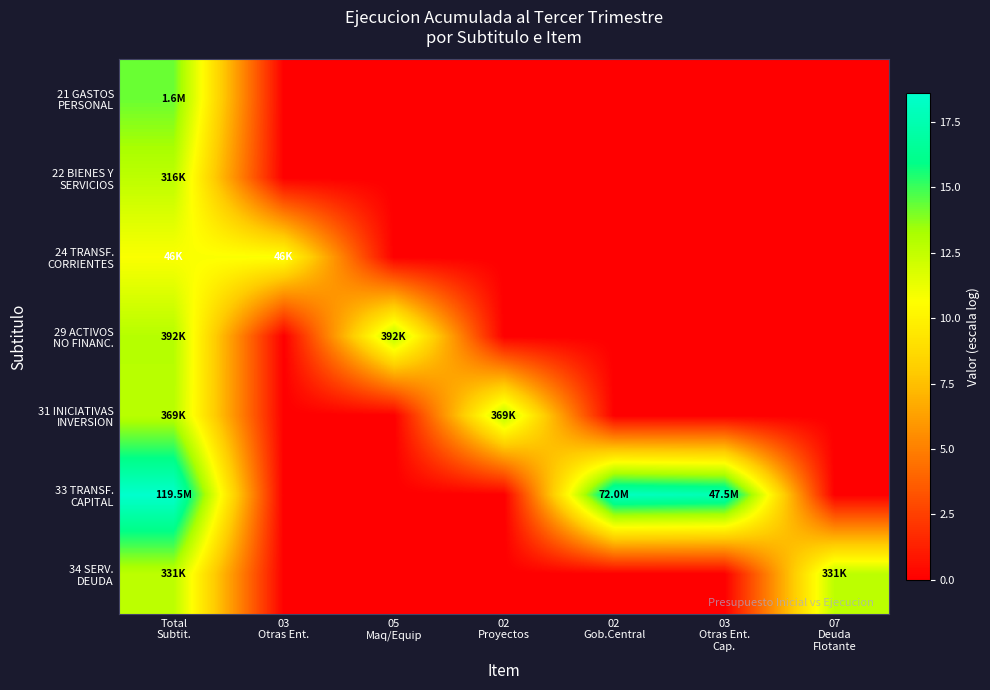

At which category is the sum across all series the highest?

Total
Subtit.